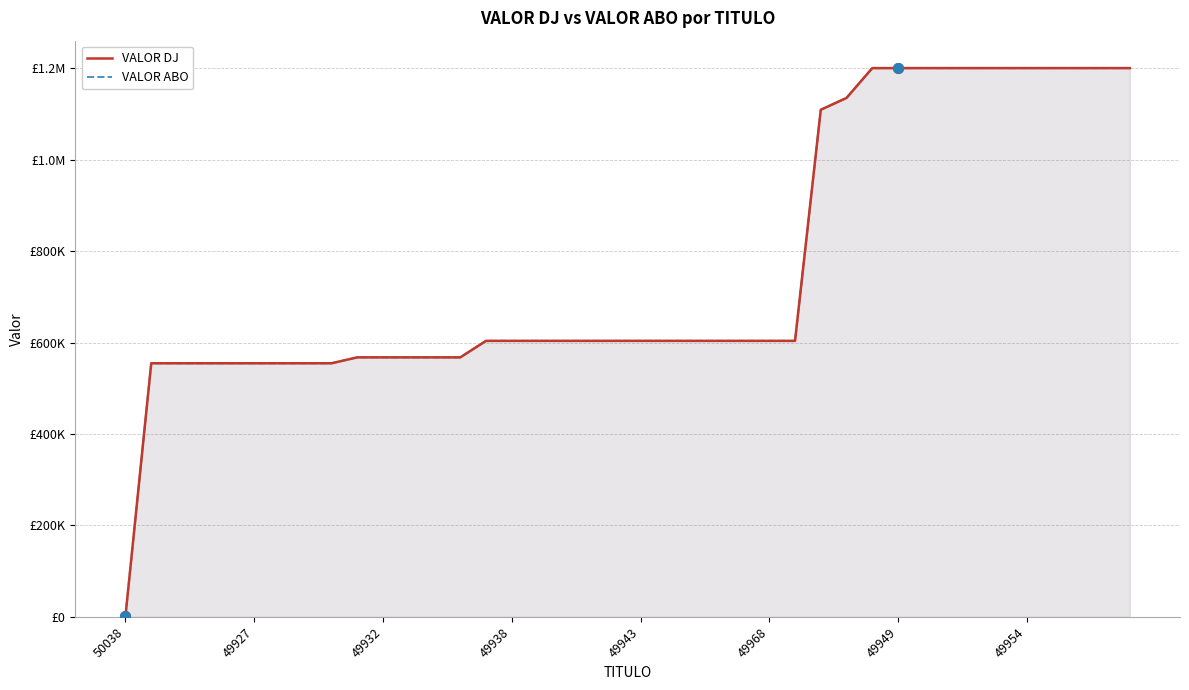

Which series has the largest total across all categories?

VALOR DJ